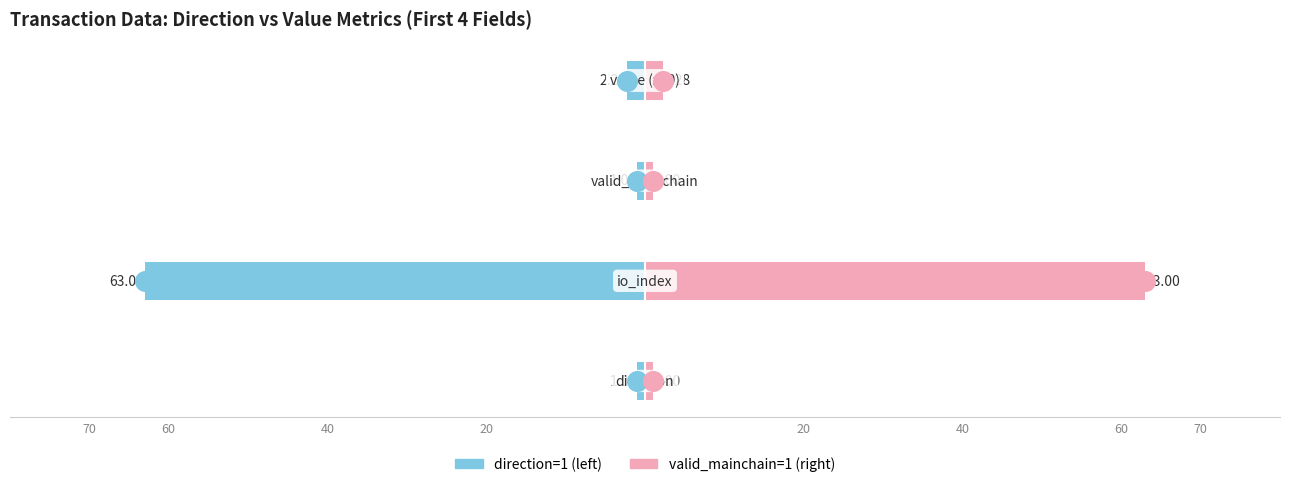

Which series has the widest spread of Y values?

direction=1